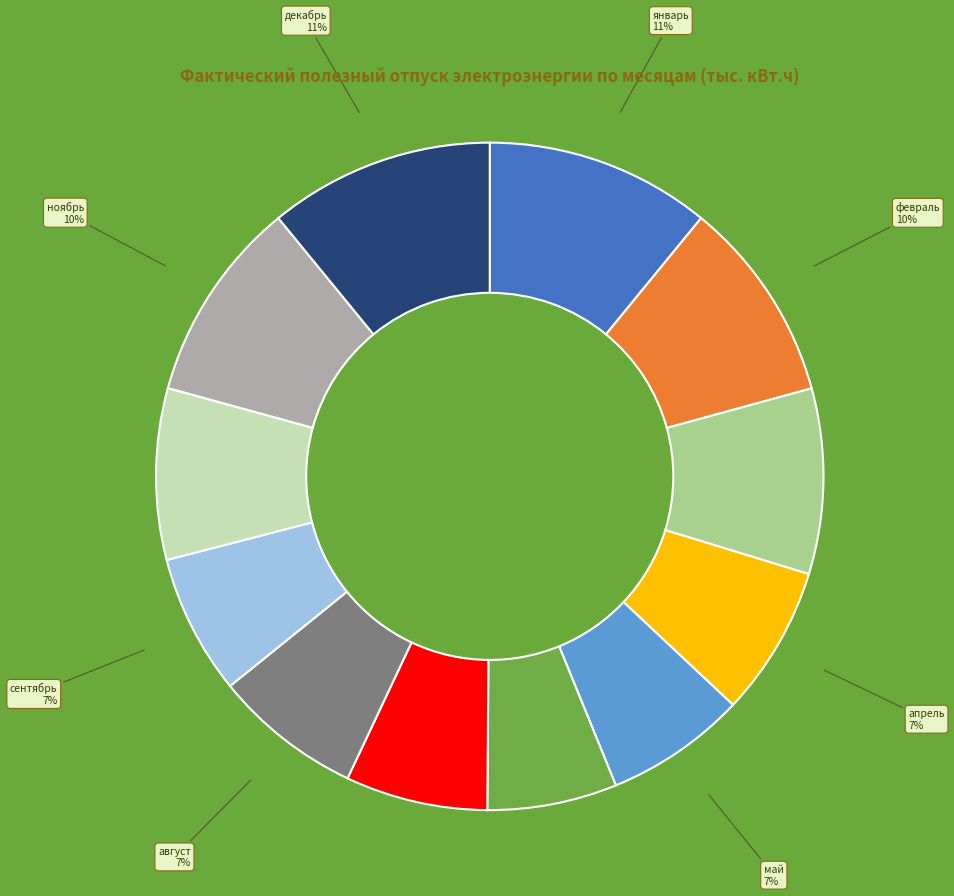

To the nearest percent, what is the difference between the largest and smallest slice percentages?

5%